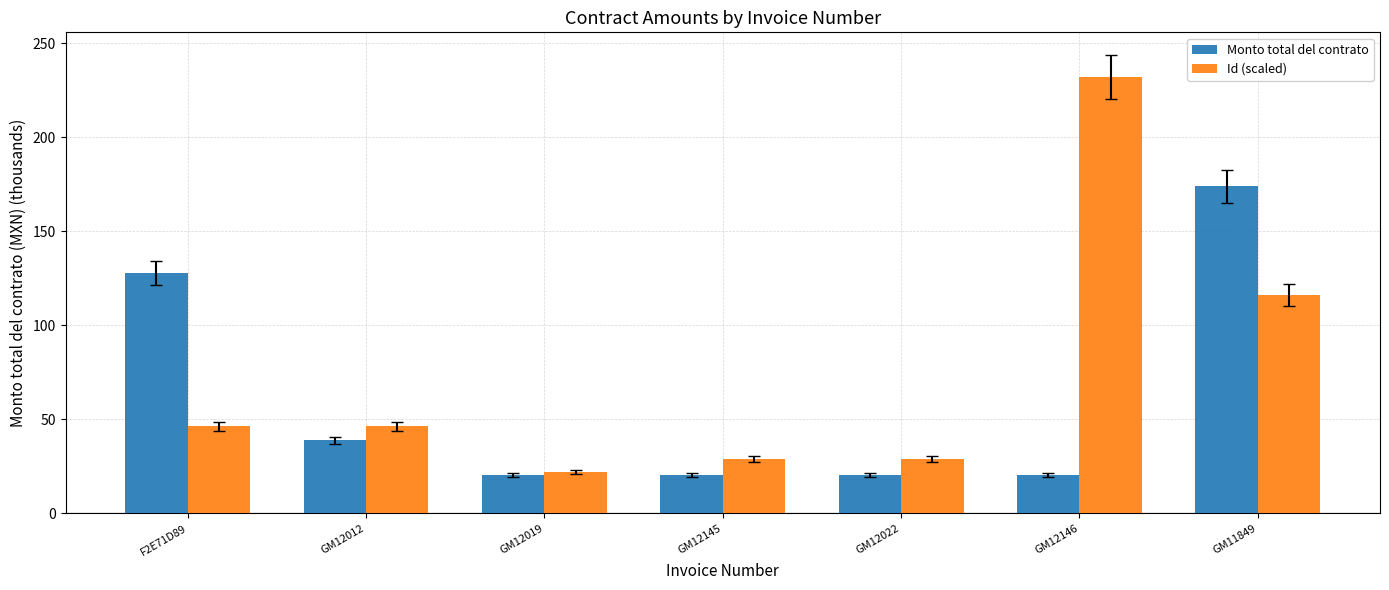

The Monto total del contrato series shows 57.2 at GM12012. True or false?

False